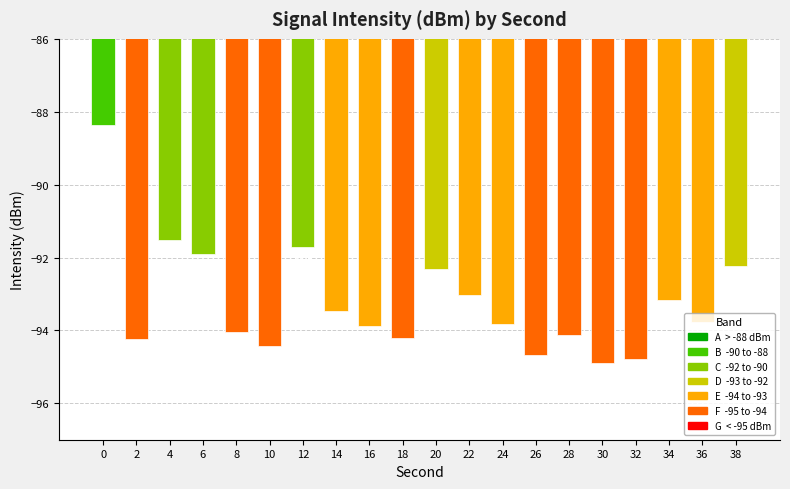

Is it true that the value at 24 is -140.9?

False